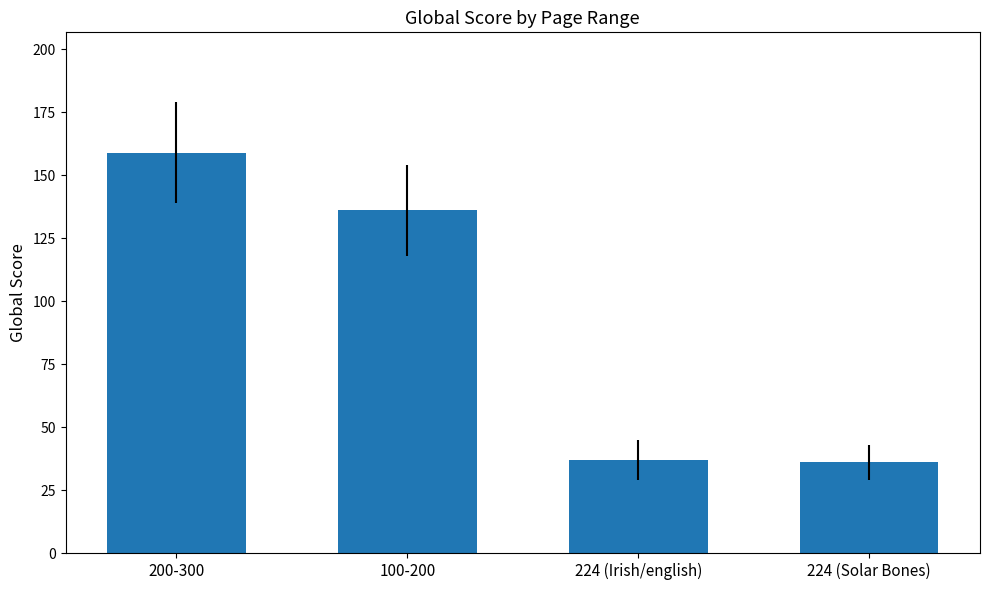

What is the label of the 2nd bar from the left?

100-200